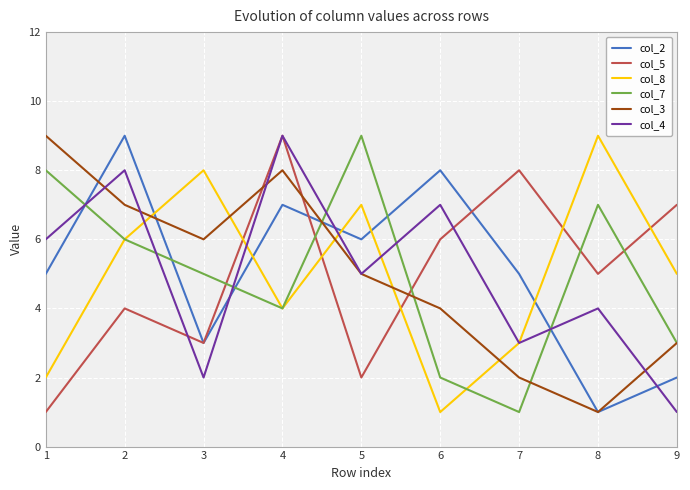

What is the average value of the col_4 series?

5